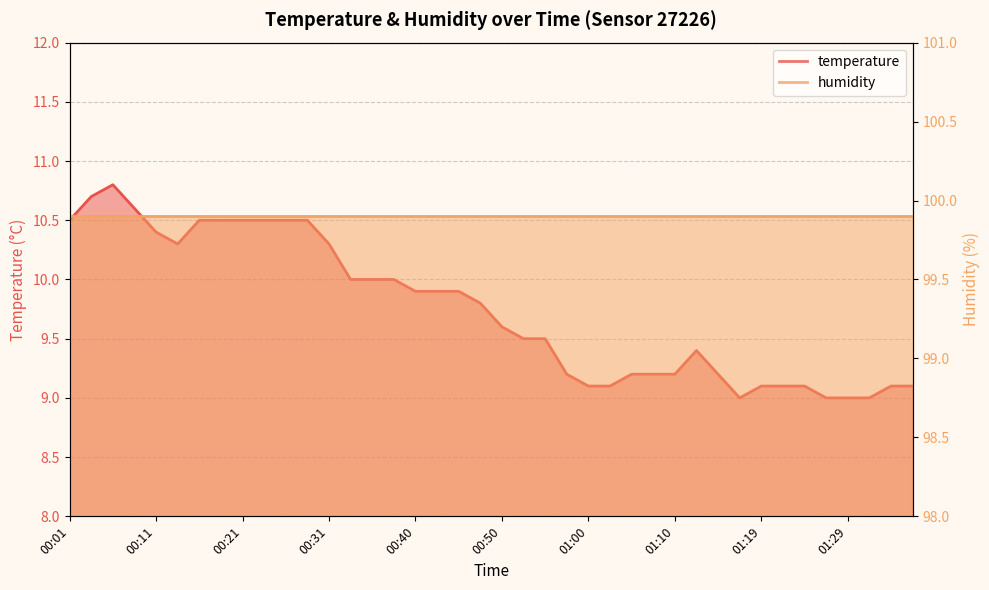

What is the sum of the values at 01:17 and 00:50?

18.6